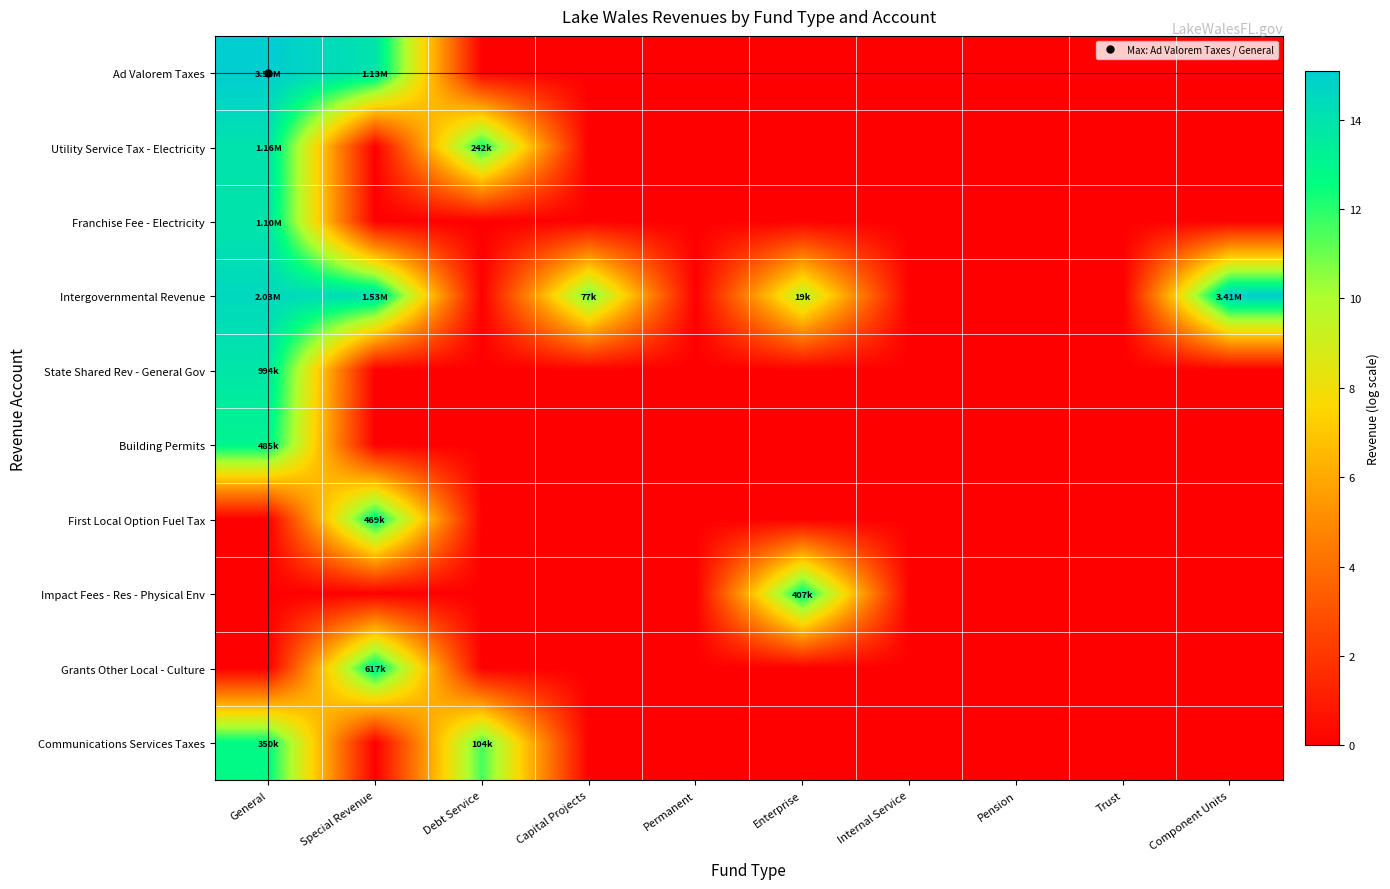

Which series has the largest range (max minus min)?

Ad Valorem Taxes